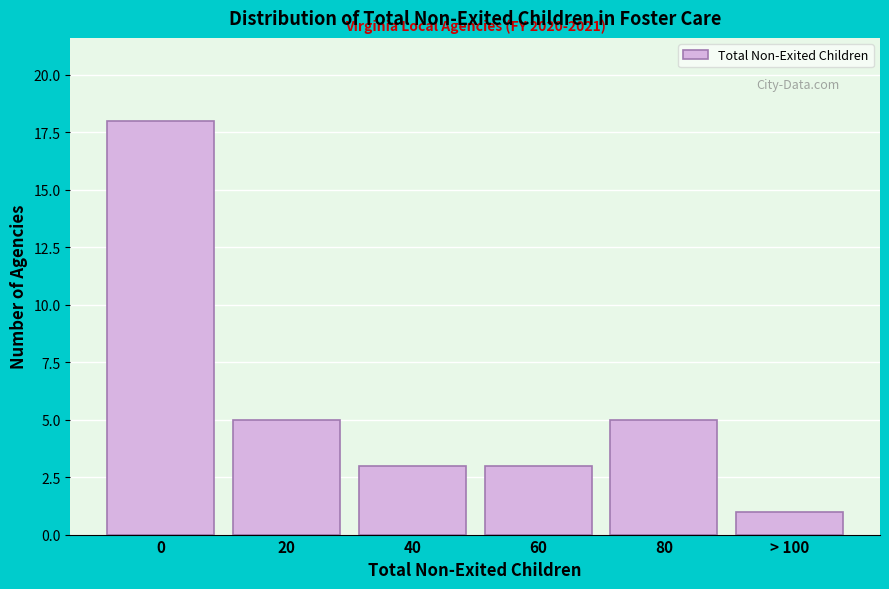

Reading left to right, transcribe all the data shown in this chart.

18	5	3	3	5	1